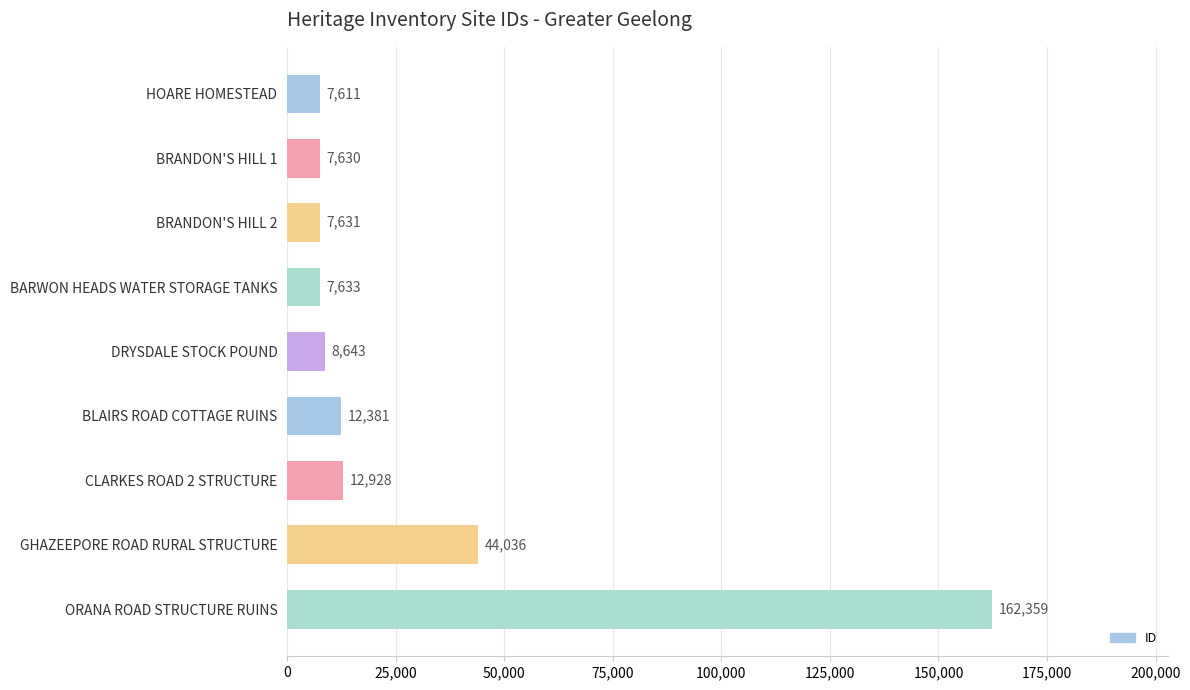

List the labels in order of value, smallest first.

HOARE HOMESTEAD, BRANDON'S HILL 1, BRANDON'S HILL 2, BARWON HEADS WATER STORAGE TANKS, DRYSDALE STOCK POUND, BLAIRS ROAD COTTAGE RUINS, CLARKES ROAD 2 STRUCTURE, GHAZEEPORE ROAD RURAL STRUCTURE, ORANA ROAD STRUCTURE RUINS